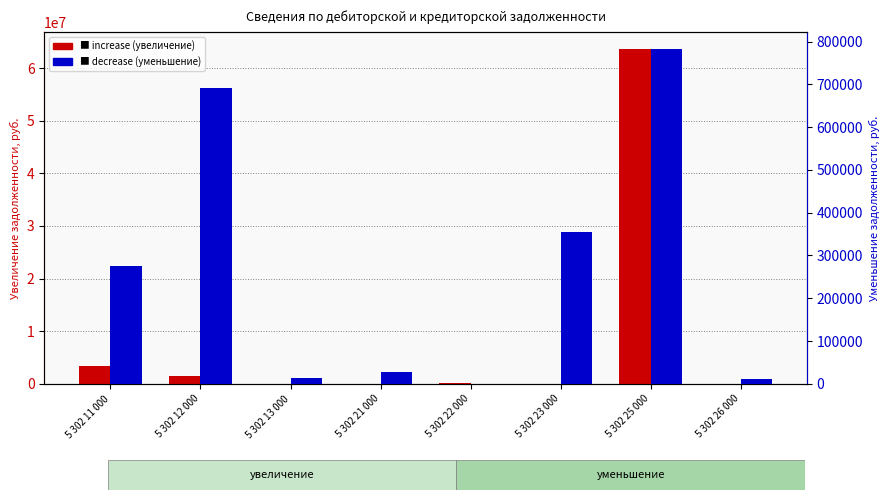

What is the average value of the decrease (уменьшение) series?

270178.7